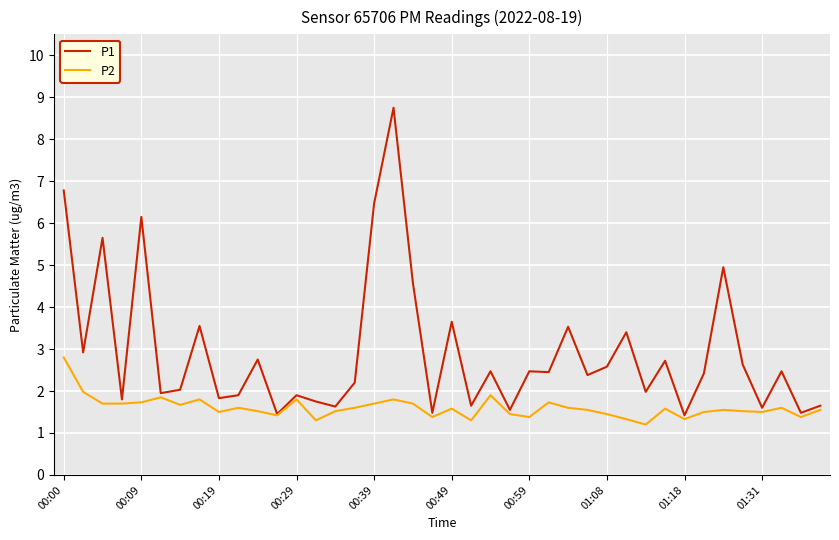

Which series has the widest spread of values?

P1